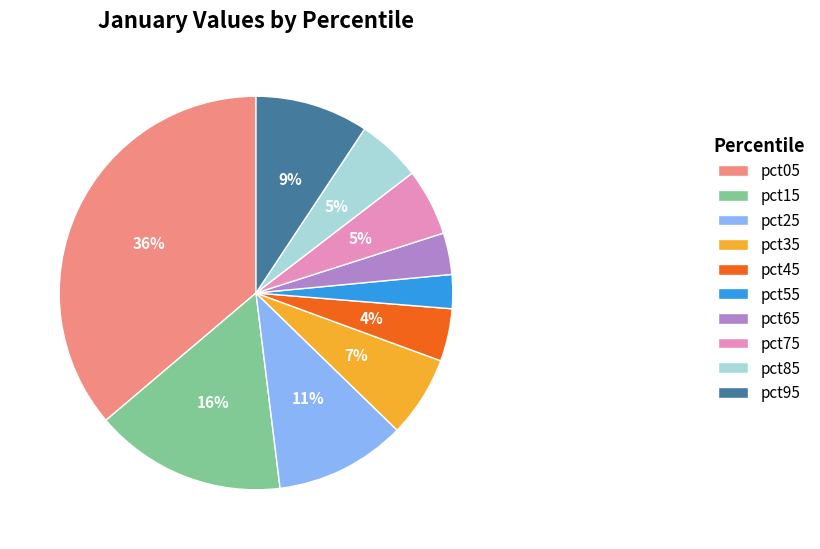

To the nearest percent, what percentage of the pie is pct35?

7%